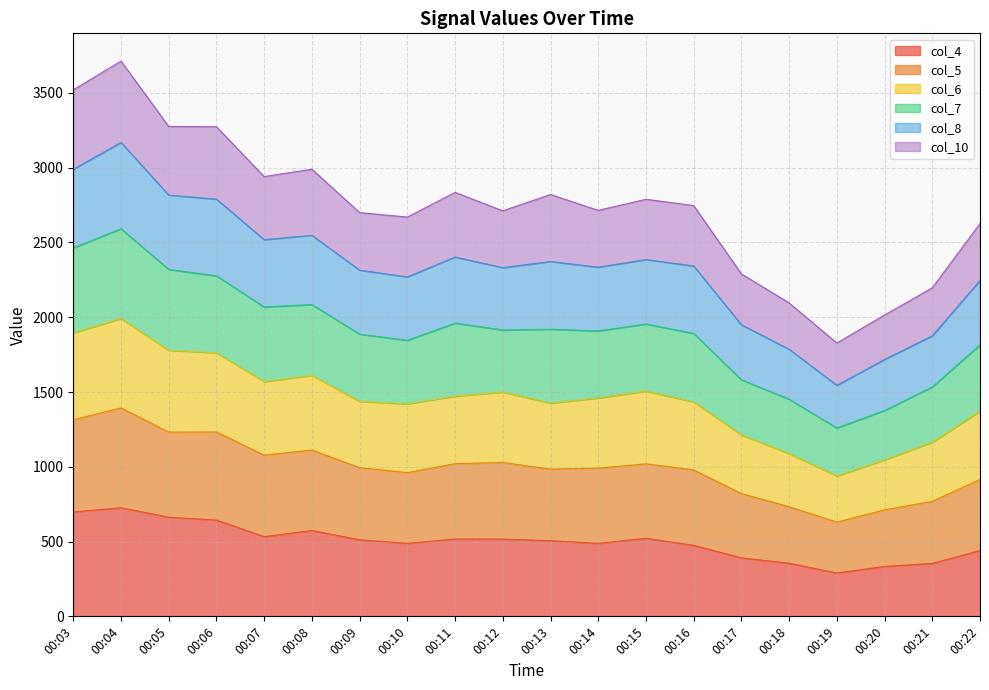

Where is col_4 nearest to the value 508?

00:13